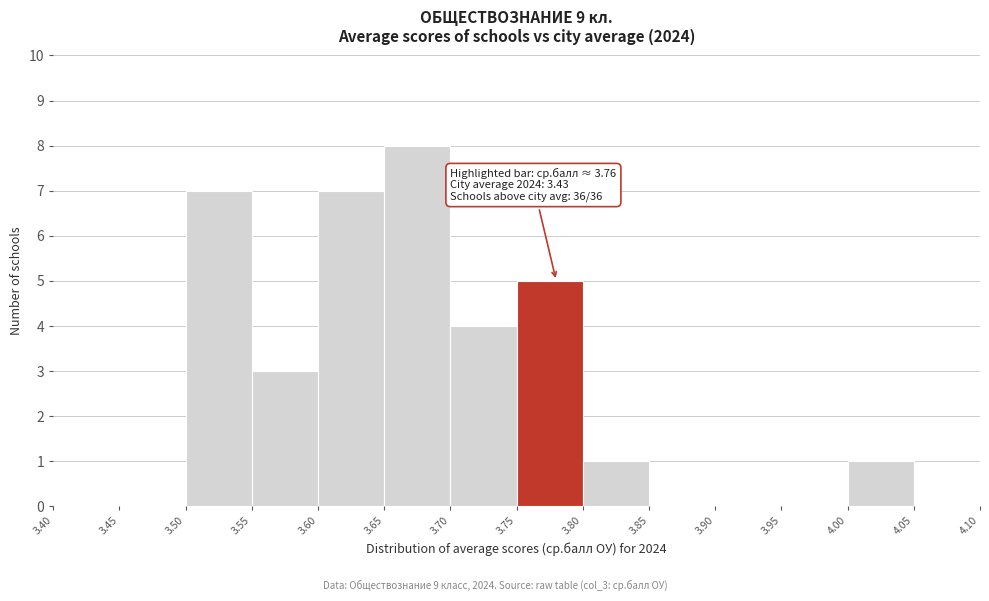

Over which range of the x-axis is the bar tallest?

3.65 to 3.70